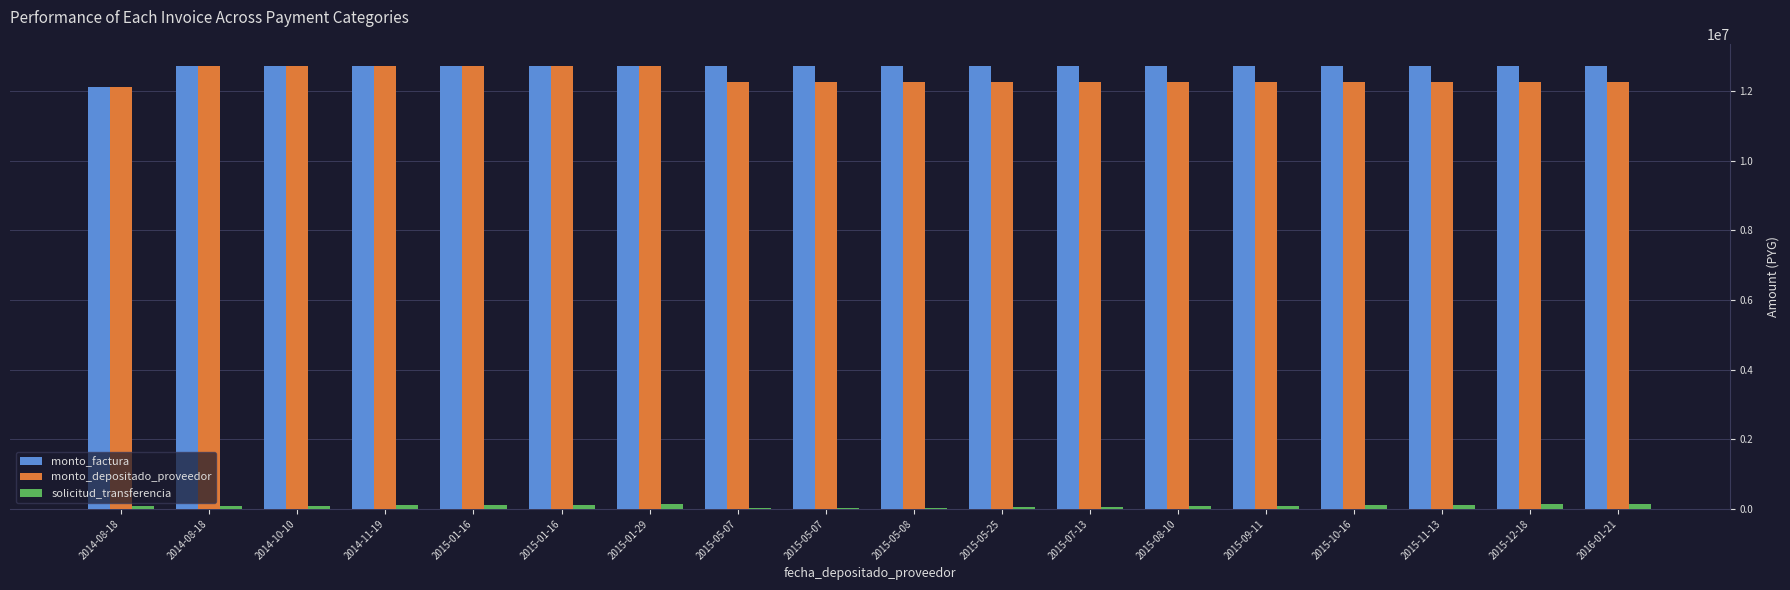

What is the difference between the maximum and minimum values in the solicitud_transferencia series?

118030